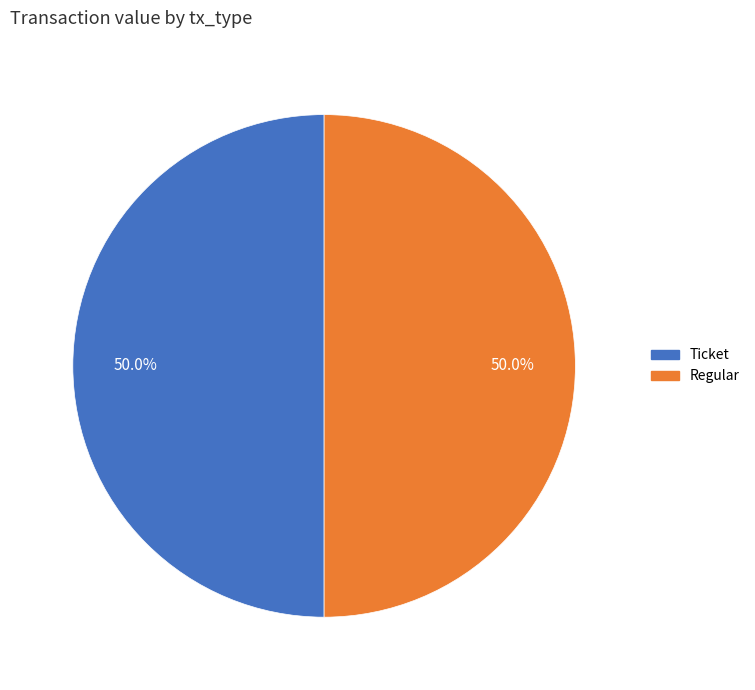

Combined, do Ticket and Regular account for over 50%?

Yes